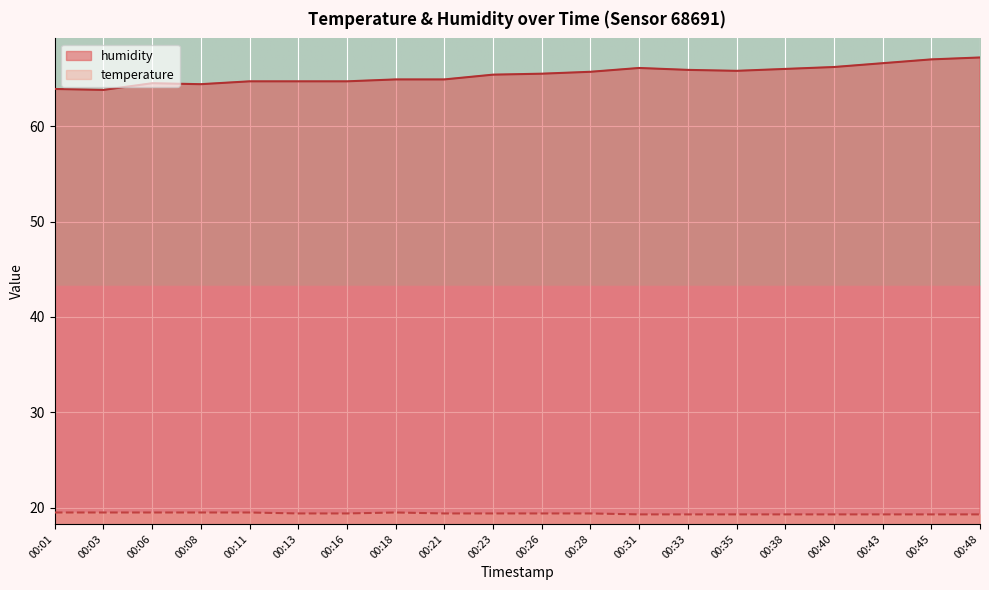

Is it true that humidity equals 18.1 at 00:45?

False